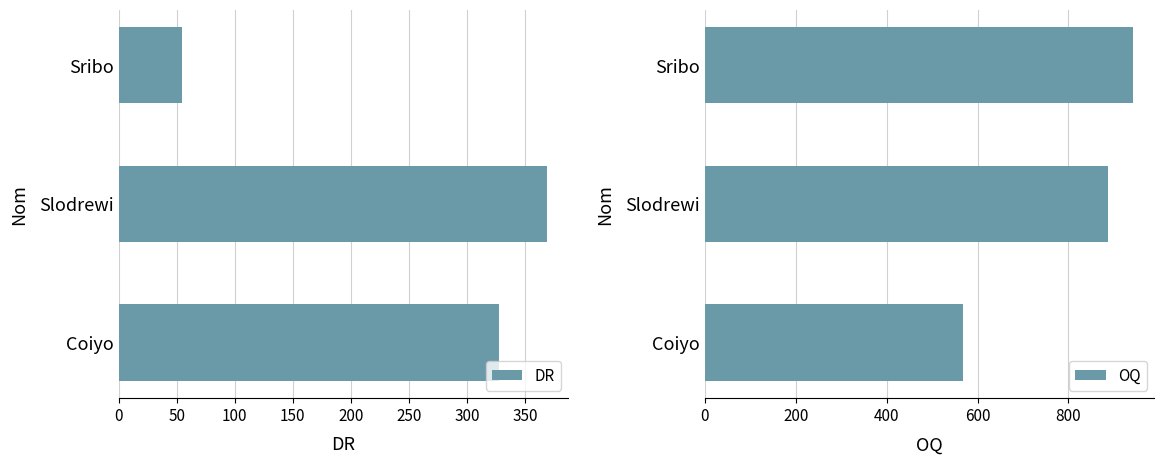

What is the difference between the DR values at Coiyo and Slodrewi?

41